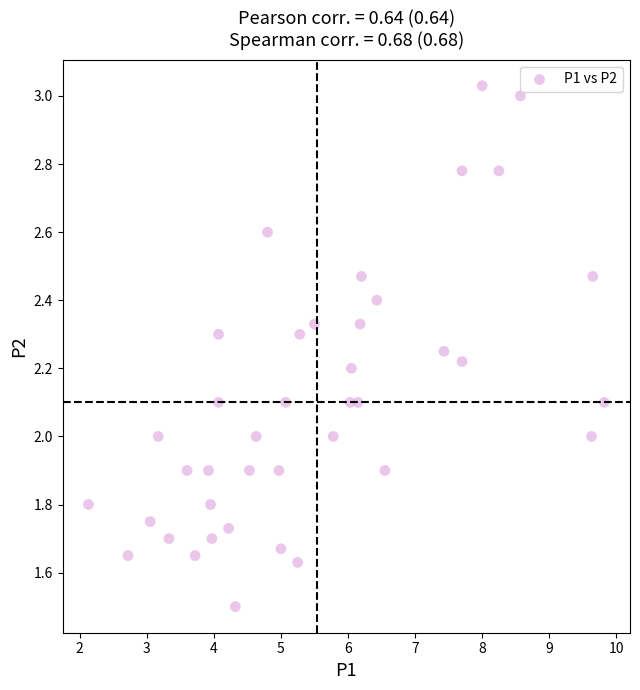

What is the range of X values (max minus min)?

7.7